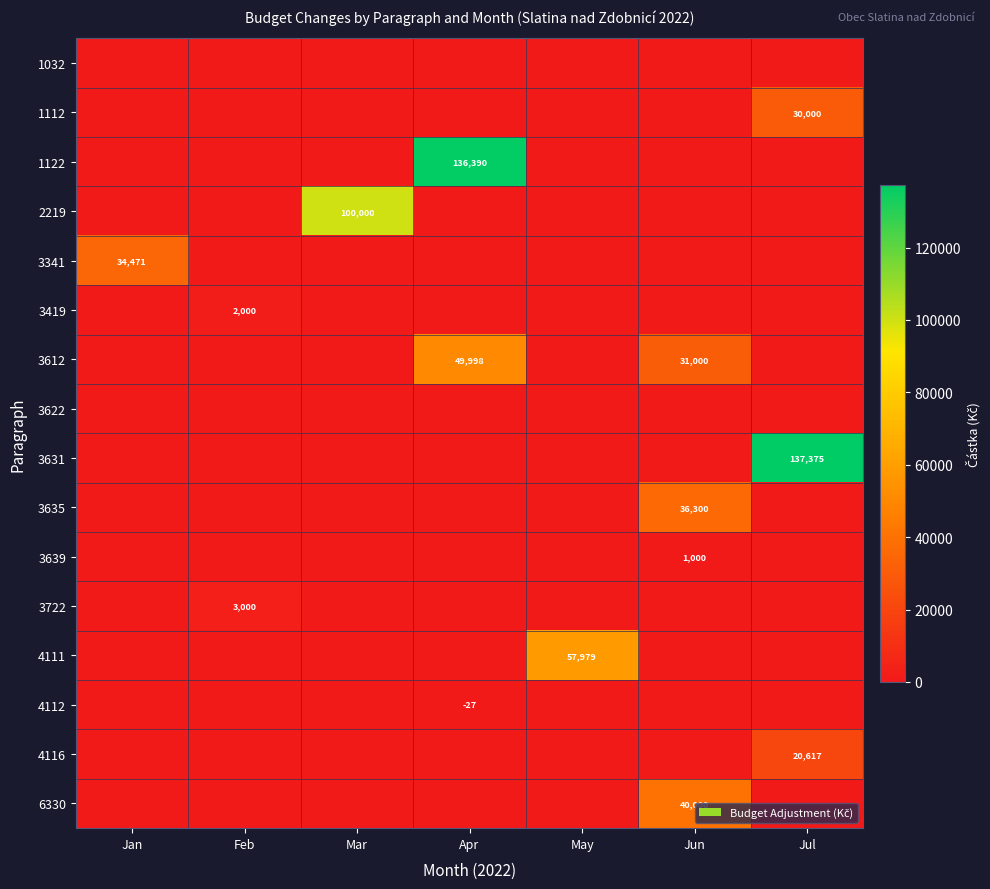

True or false: 3635 has a value of 60661 at Jun.

False